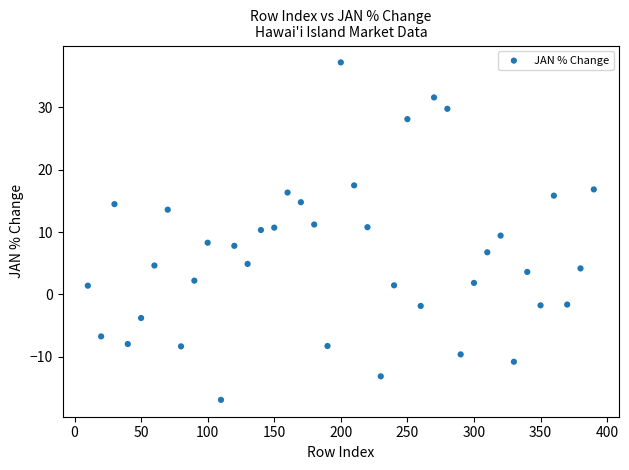

What is the range of Y values (max minus min)?

54.1